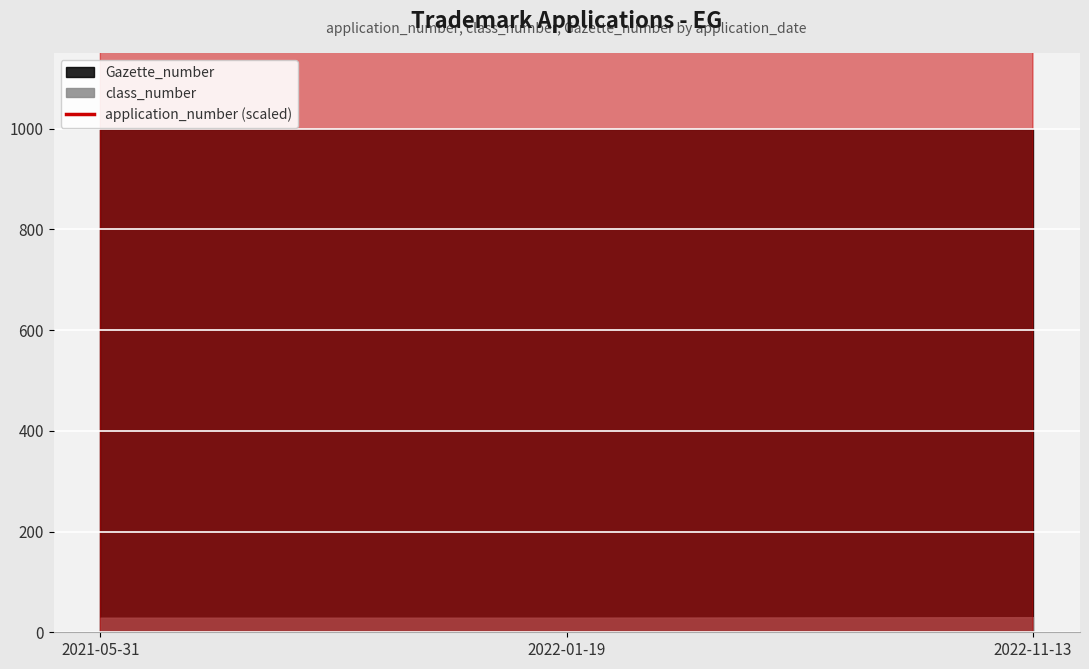

What is the label of the 2nd point from the right?

2022-01-19